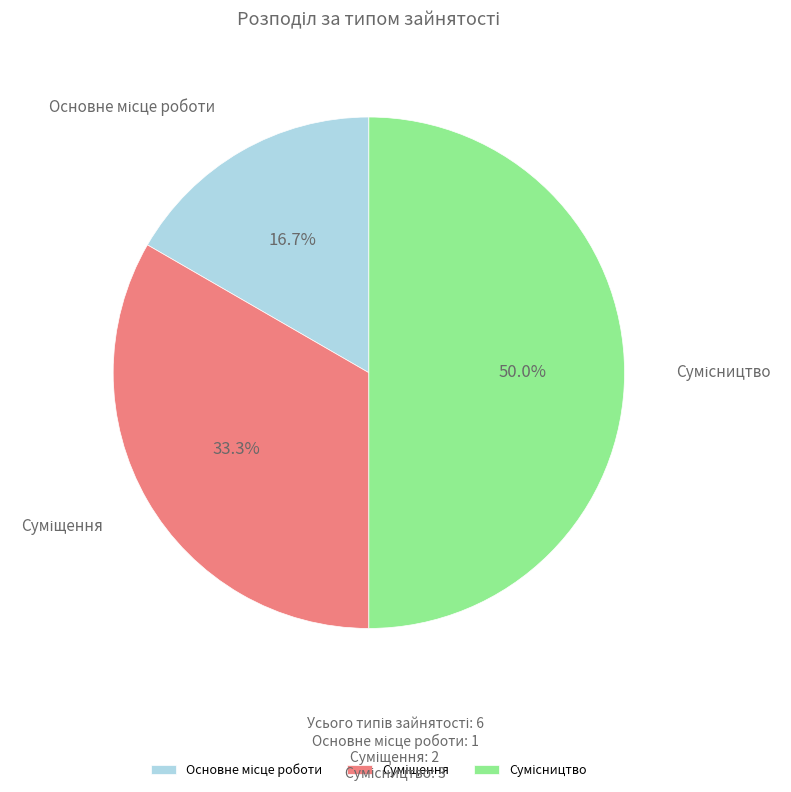

Does Сумісництво account for over 50% of the chart?

No